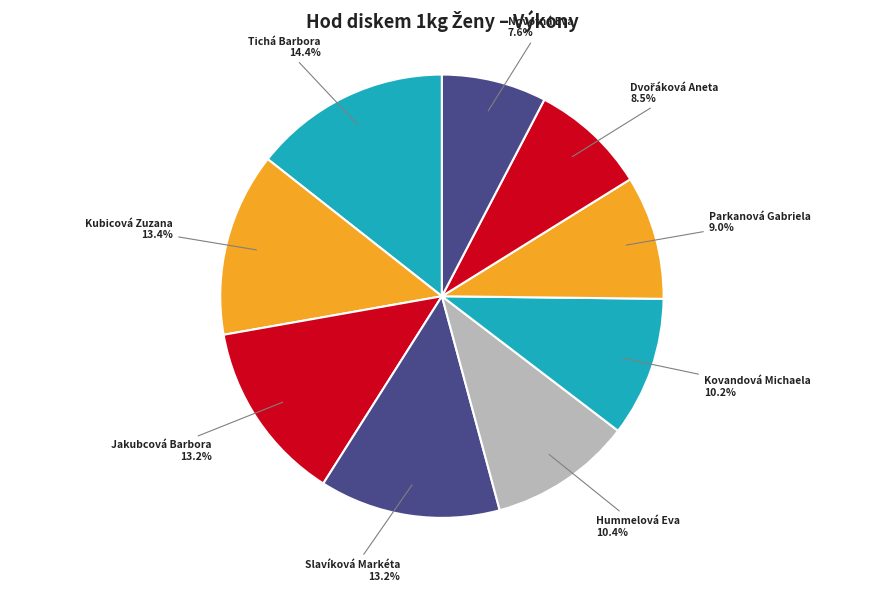

How many slices are in this pie chart?

9